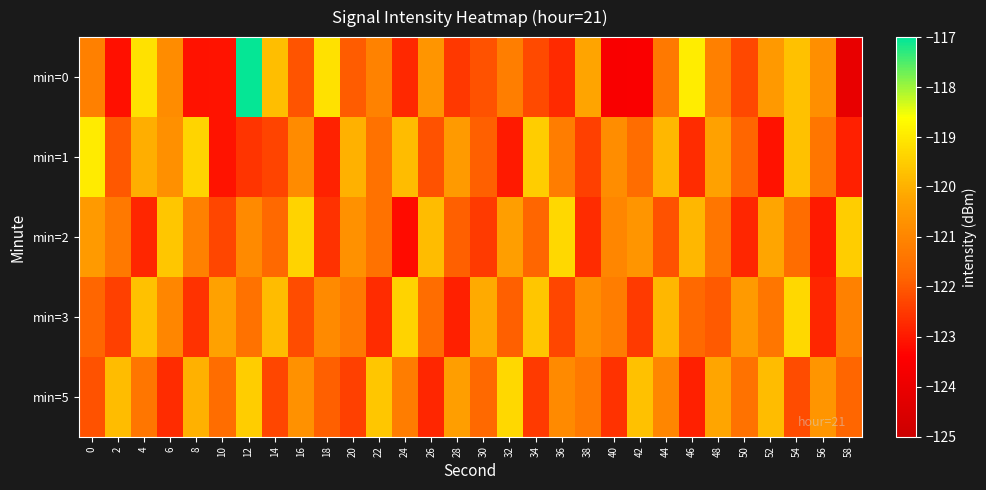

Rank the series by their average value, from lowest to highest.

min=0, min=1, min=2, min=3, min=5